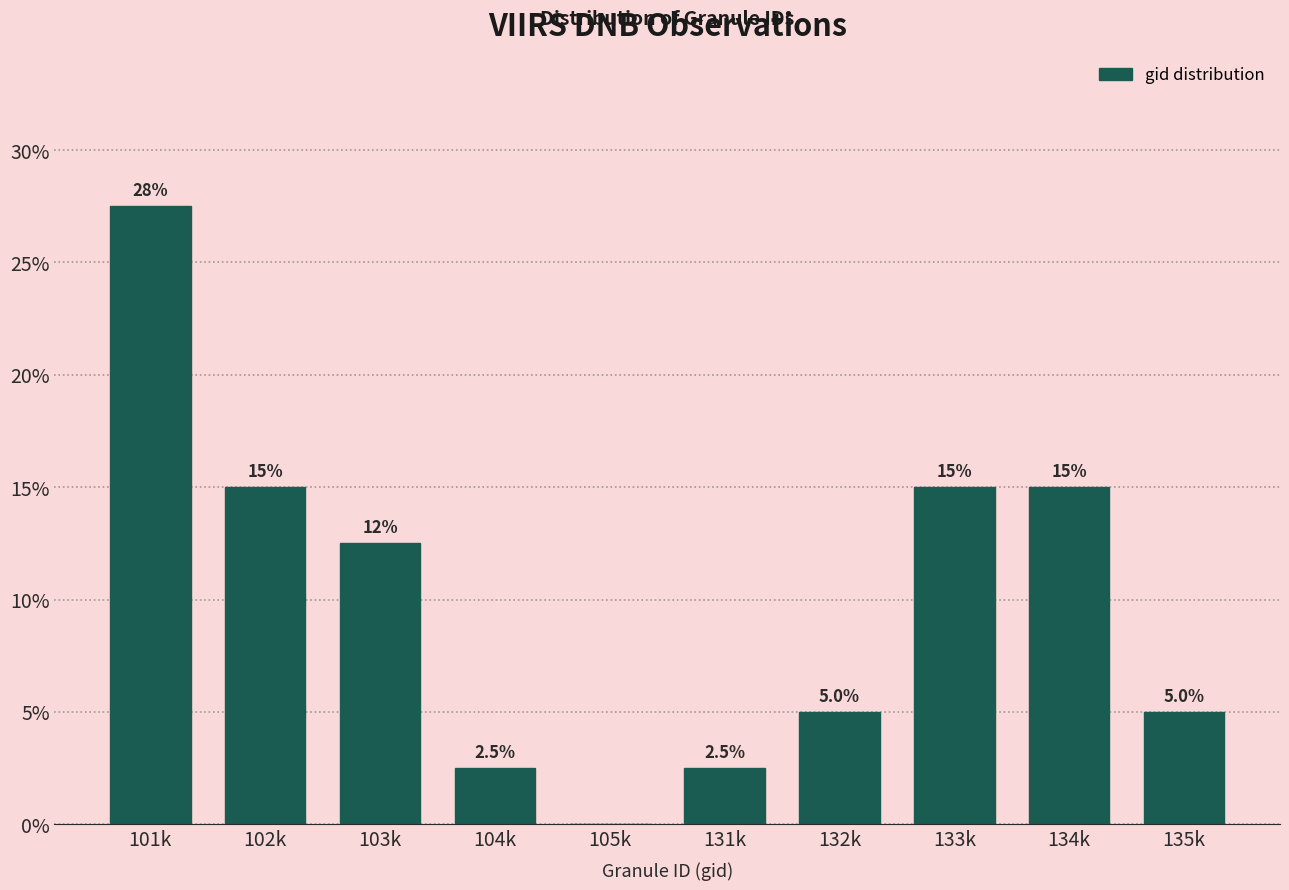

Reading left to right, transcribe all the data shown in this chart.

101k=27.5	102k=15.0	103k=12.5	104k=2.5	105k=0.0	131k=2.5	132k=5.0	133k=15.0	134k=15.0	135k=5.0